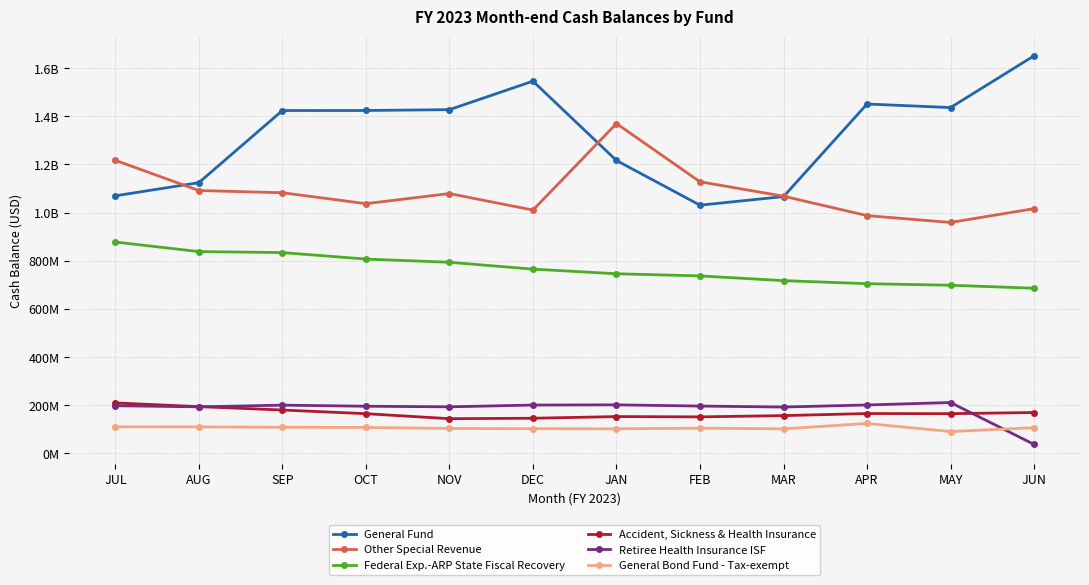

True or false: Accident, Sickness & Health Insurance and Federal Exp.-ARP State Fiscal Recovery intersect in this chart.

False